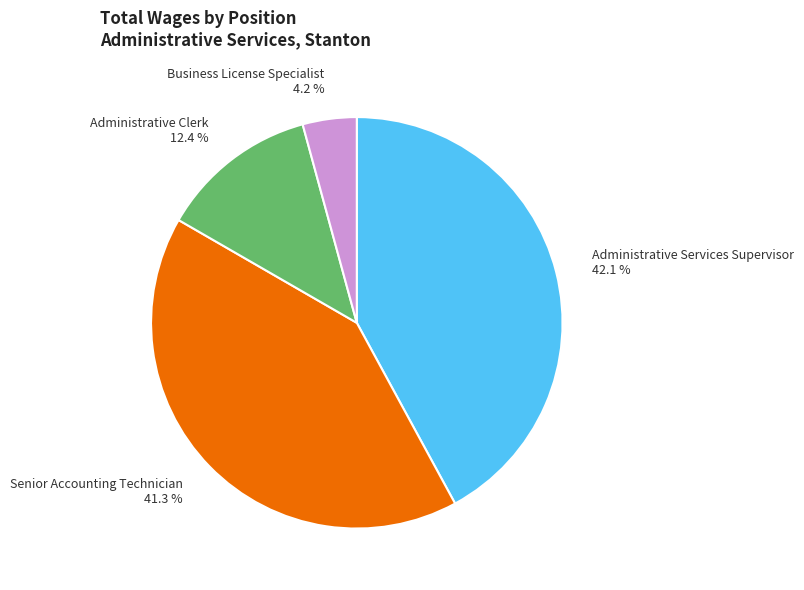

Which has a higher value, Administrative Services Supervisor or Business License Specialist?

Administrative Services Supervisor